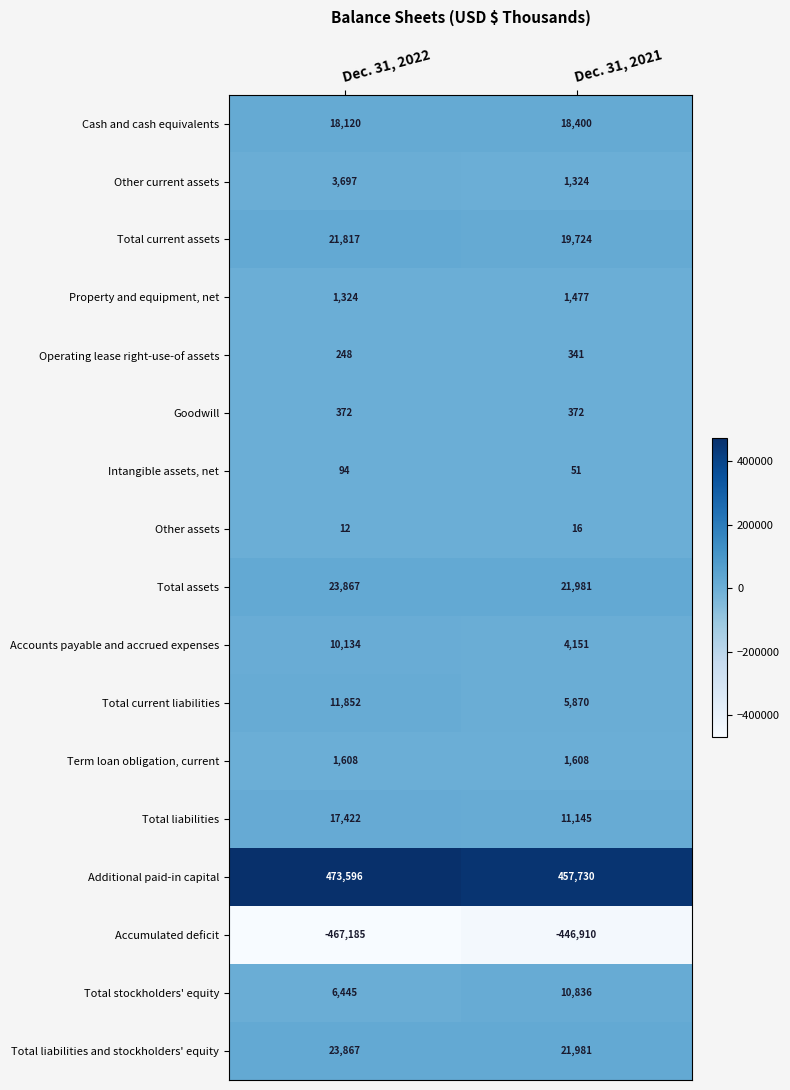

What is the sum of the Term loan obligation, current values at Dec. 31, 2021 and Dec. 31, 2022?

3216